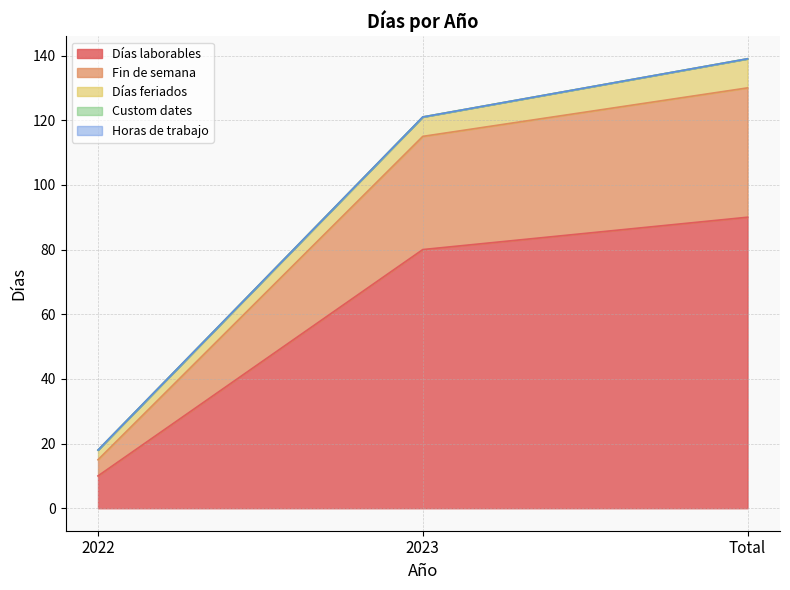

What is the sum of all Días feriados values?

18